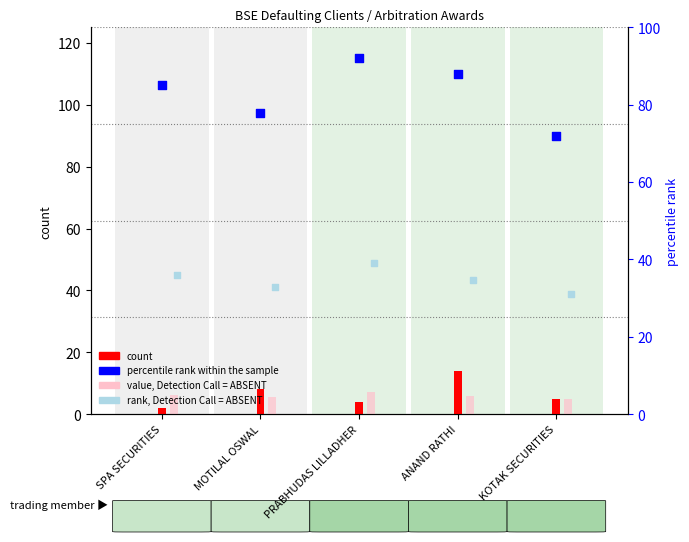

Which series reaches the maximum Y coordinate?

percentile rank within the sample